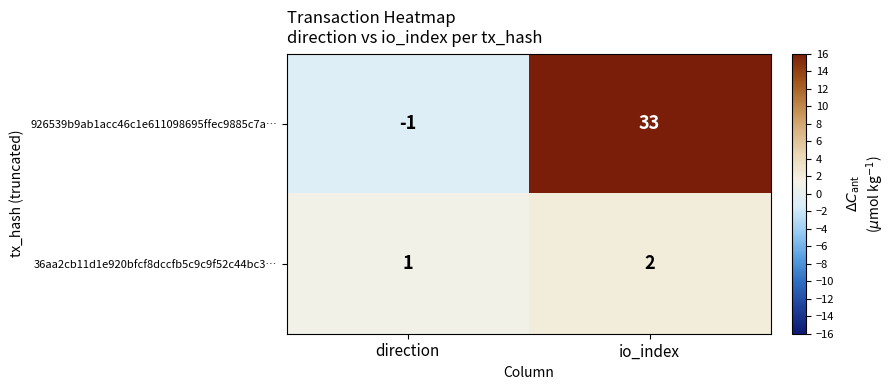

At which label is 926539b9ab1acc46c1e611098695ffec9885c7a… closest to 16?

direction